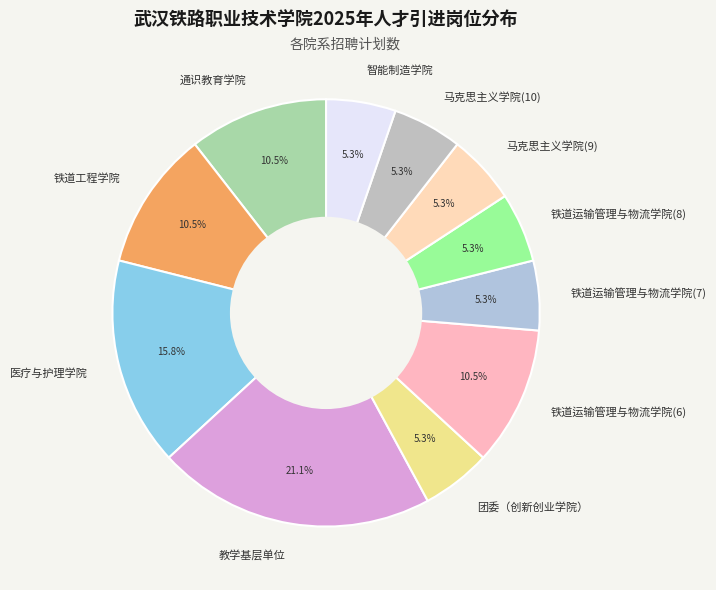

The 铁道工程学院 slice represents 1% of the pie. True or false?

False